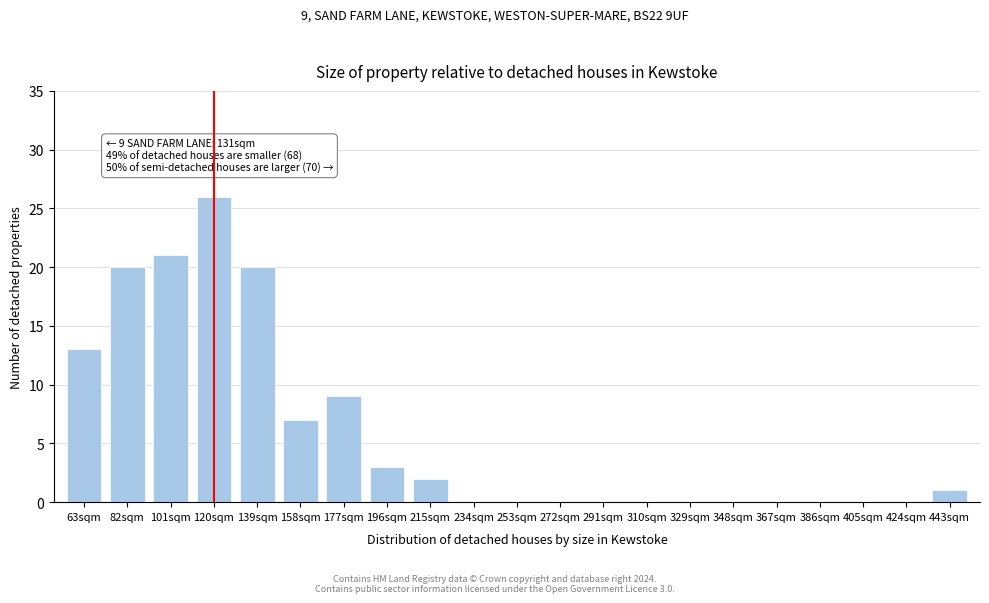

Reading left to right, list all the values displayed in this chart.

63sqm=13	82sqm=20	101sqm=21	120sqm=26	139sqm=20	158sqm=7	177sqm=9	196sqm=3	215sqm=2	234sqm=0	253sqm=0	272sqm=0	291sqm=0	310sqm=0	329sqm=0	348sqm=0	367sqm=0	386sqm=0	405sqm=0	424sqm=0	443sqm=1